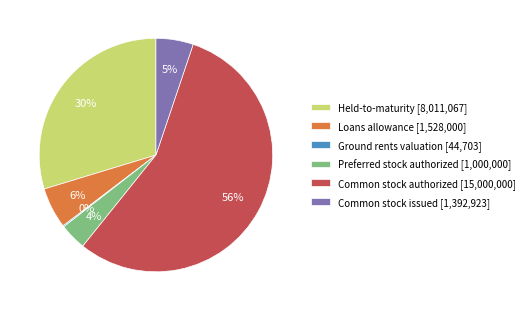

Is it true that Held-to-maturity [8,011,067] is 30% of the pie?

True